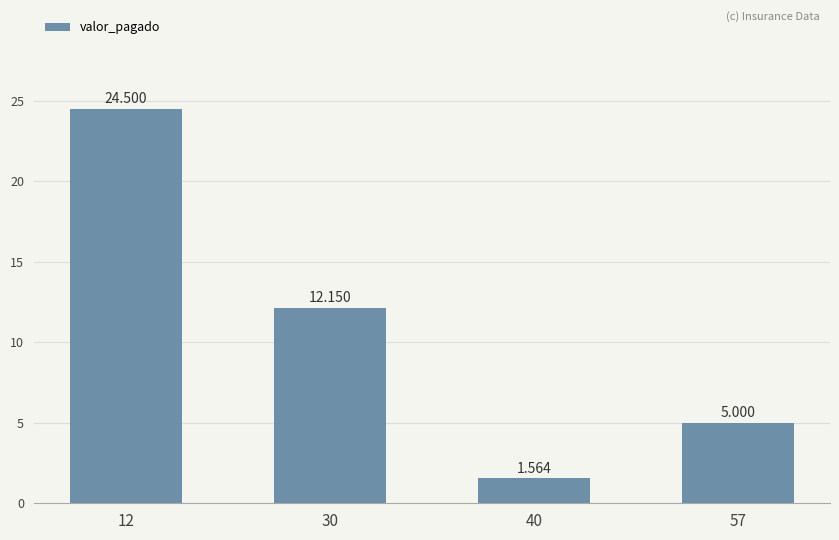

Reading left to right, transcribe all the data shown in this chart.

12=24.5	30=12.2	40=1.6	57=5.0